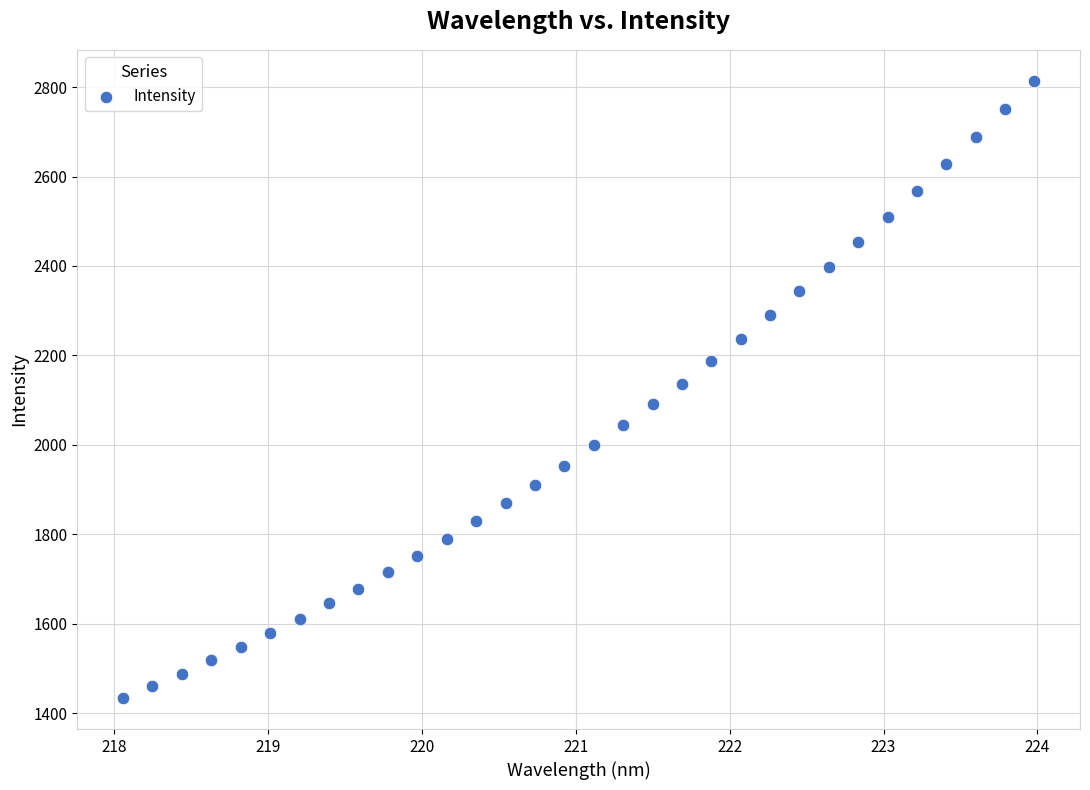

What is the range of X values (max minus min)?

5.9